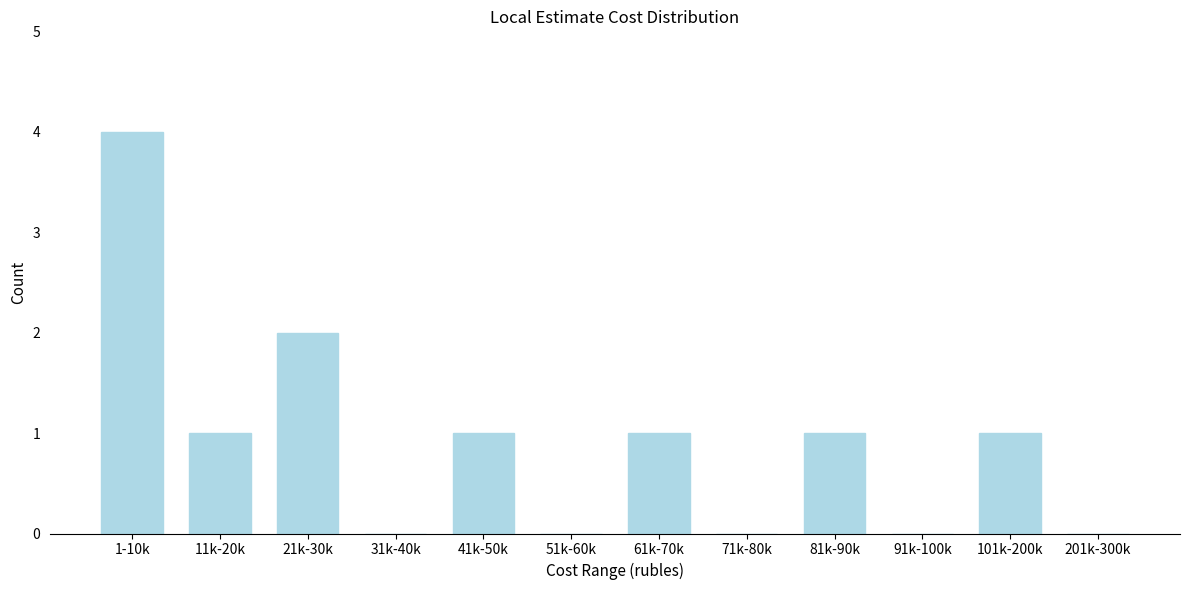

Reading right to left, list all the values displayed in this chart.

201k-300k=0	101k-200k=1	91k-100k=0	81k-90k=1	71k-80k=0	61k-70k=1	51k-60k=0	41k-50k=1	31k-40k=0	21k-30k=2	11k-20k=1	1-10k=4